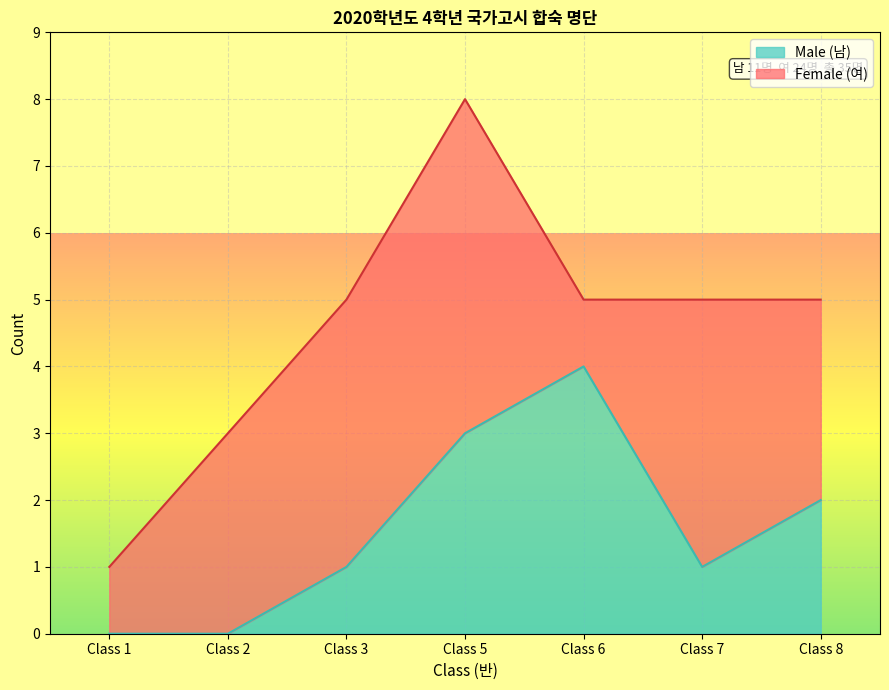

What is the difference between the maximum and minimum values in the Male (남) series?

4